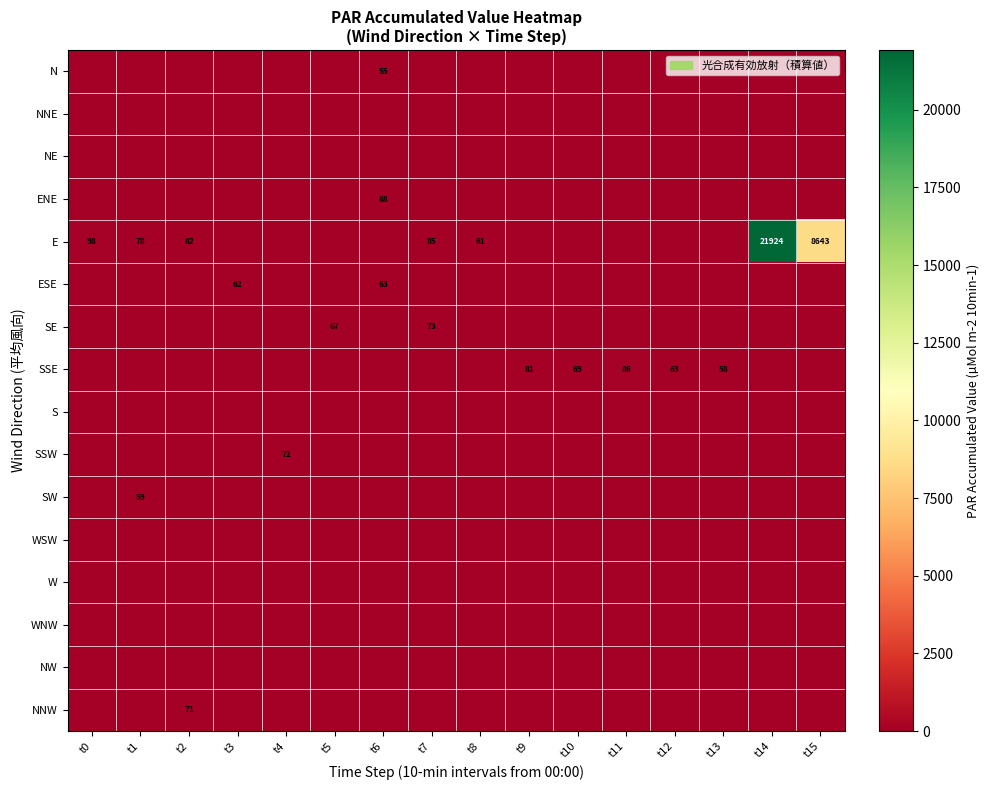

At t9, list the series in order from smallest to largest.

N, NNE, NE, ENE, E, ESE, SE, S, SSW, SW, WSW, W, WNW, NW, NNW, SSE